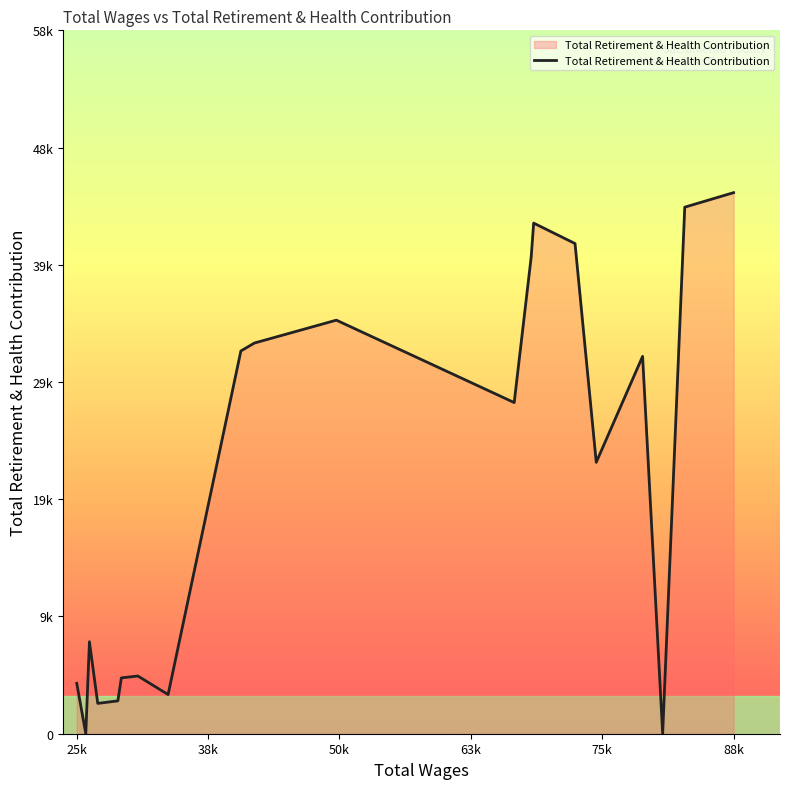

What is the difference between the maximum and minimum values?

45037